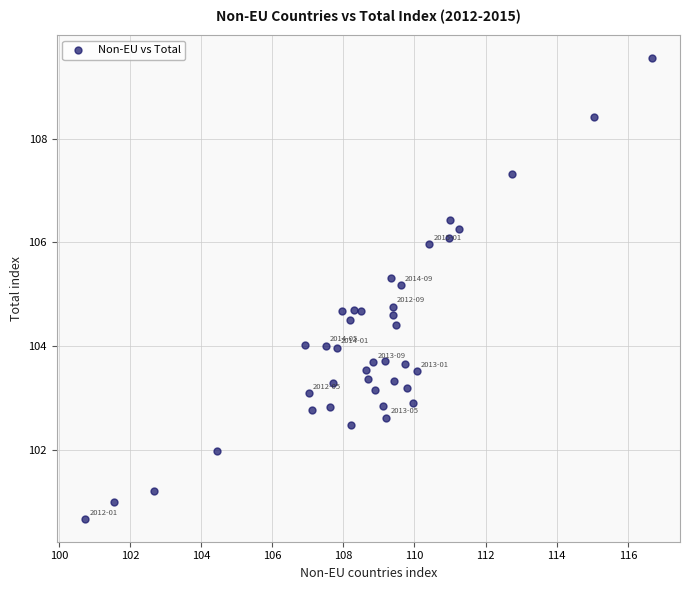

What is the range of X values (max minus min)?

15.9